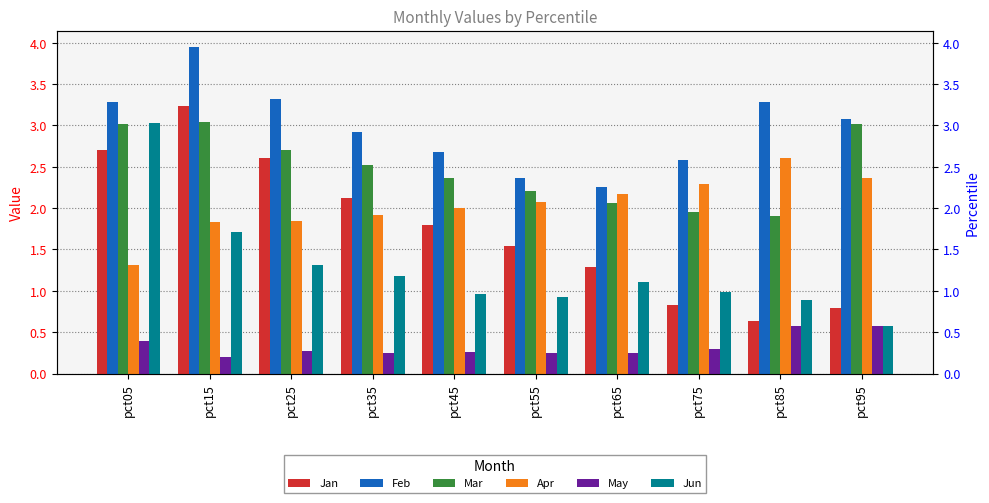

Which series has the widest spread of values?

Jan